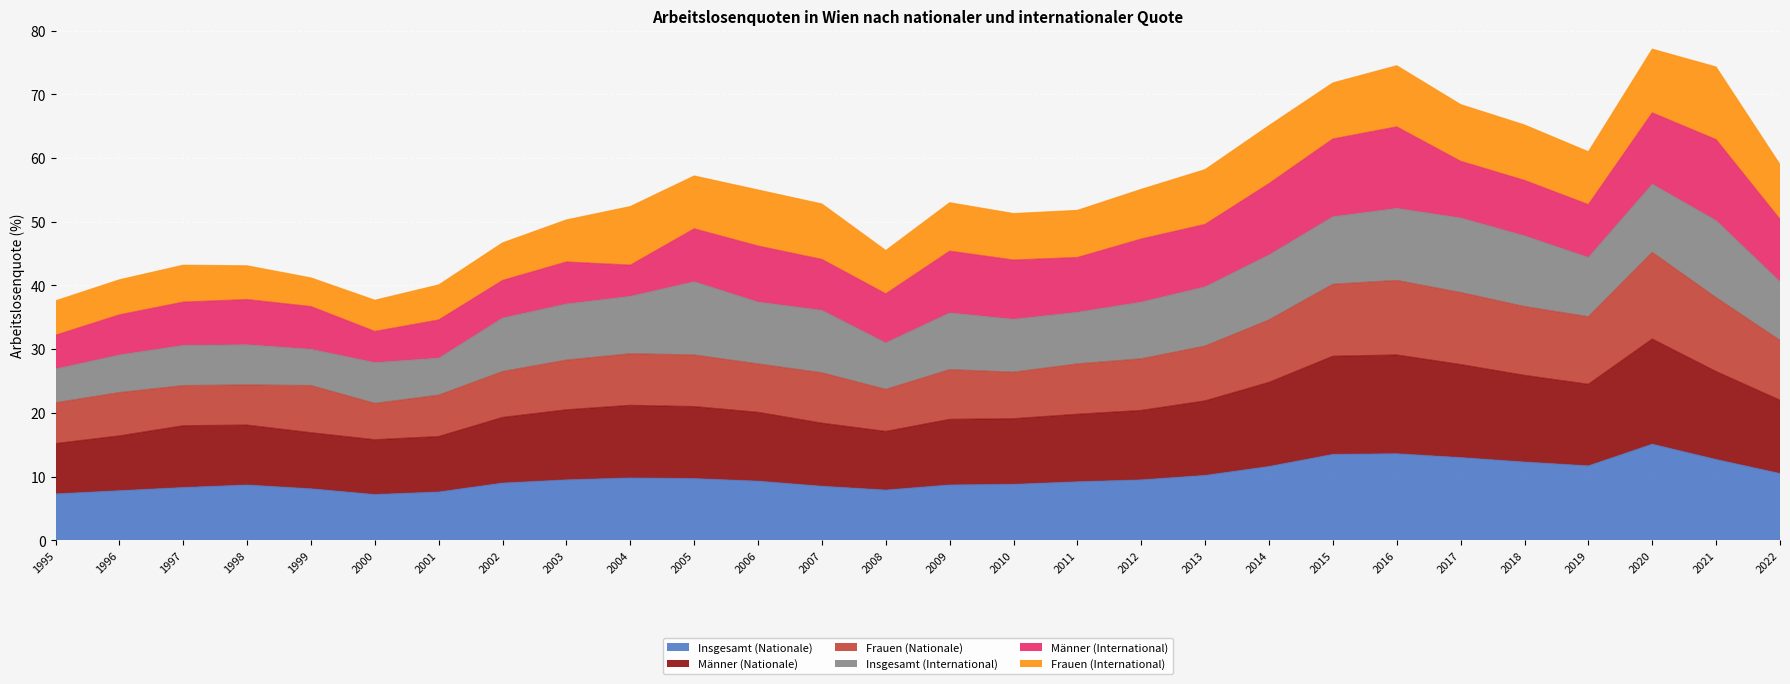

Between 2013 and 2021, which series saw the biggest shift?

Frauen (Nationale)